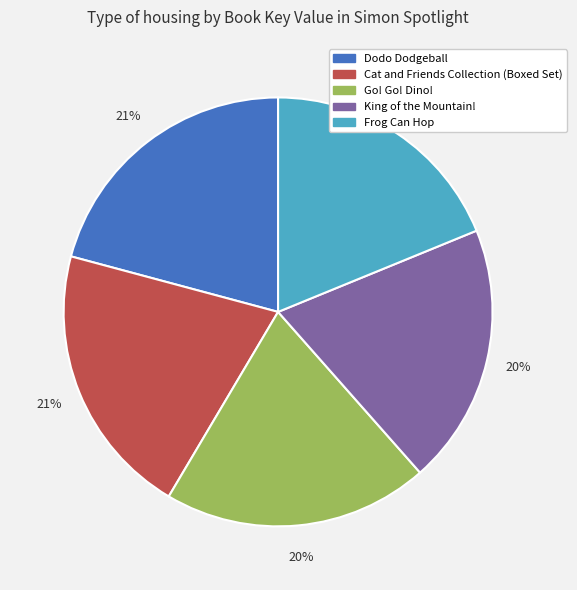

To the nearest percent, what portion does Go! Go! Dino! represent?

20%